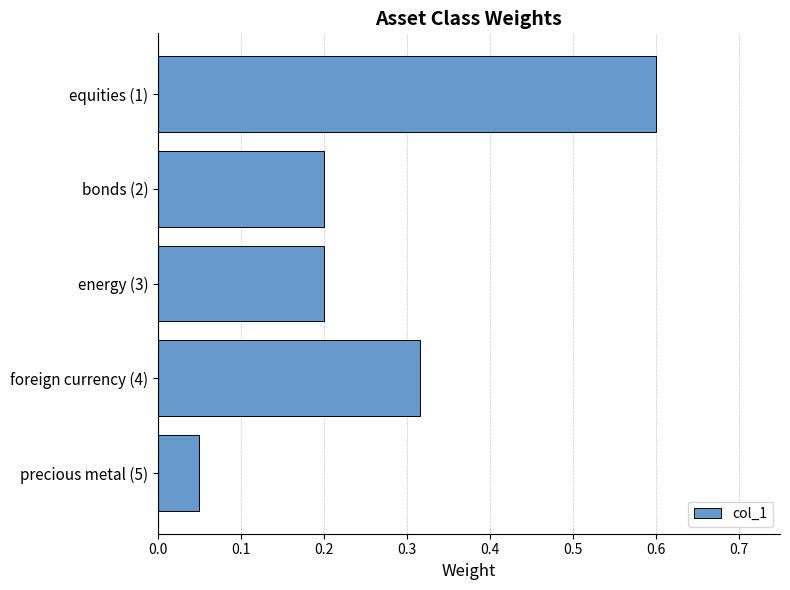

How many bars are there in total?

5